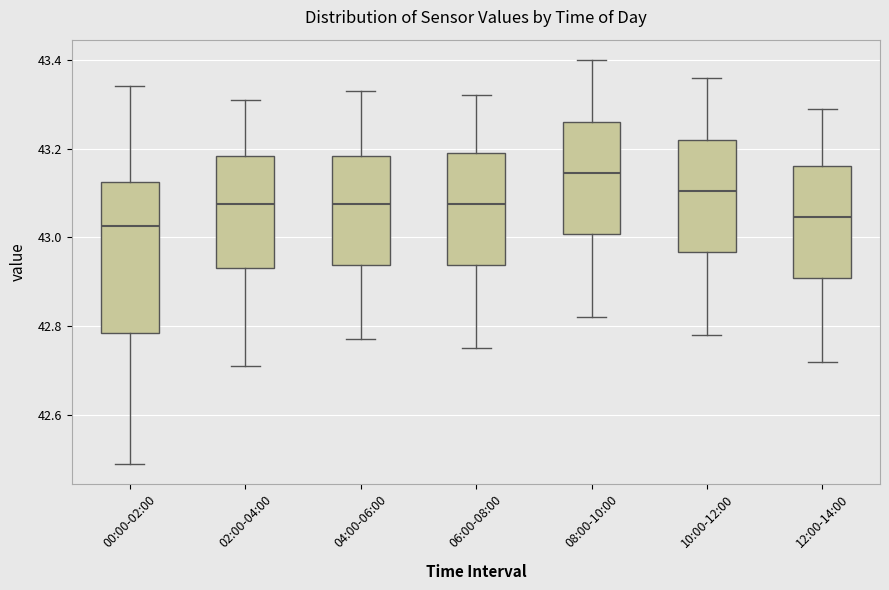

Which box's median line is the highest?

08:00-10:00